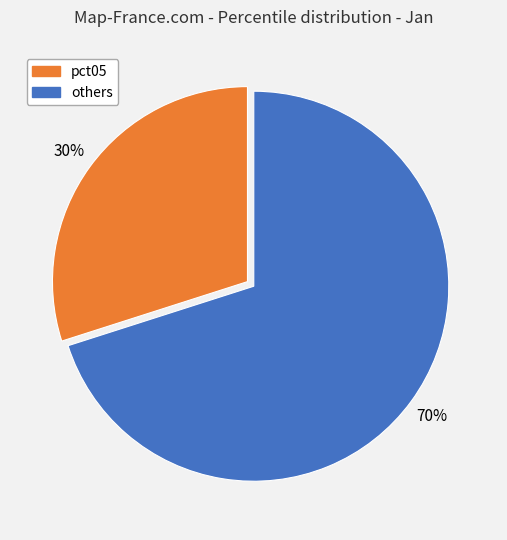

How many slices are in this pie chart?

2